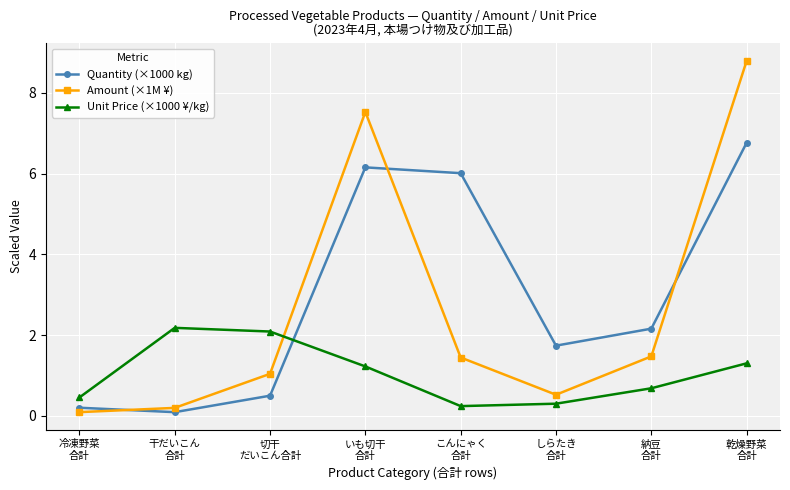

Where is Quantity (×1000 kg) nearest to the value 3?

納豆
合計